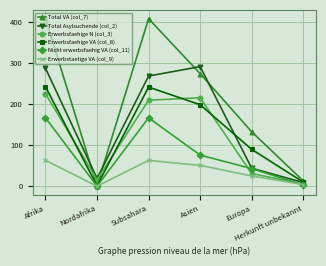

Which series has the largest range (max minus min)?

Total VA (col_7)